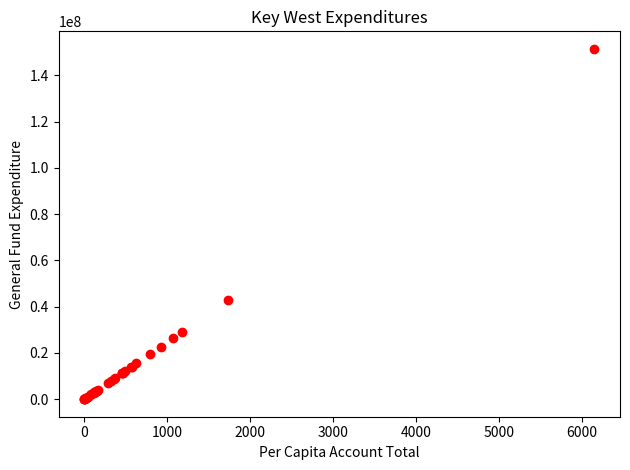

What Y value in the scatter plot is closest to 75713576?

42776112